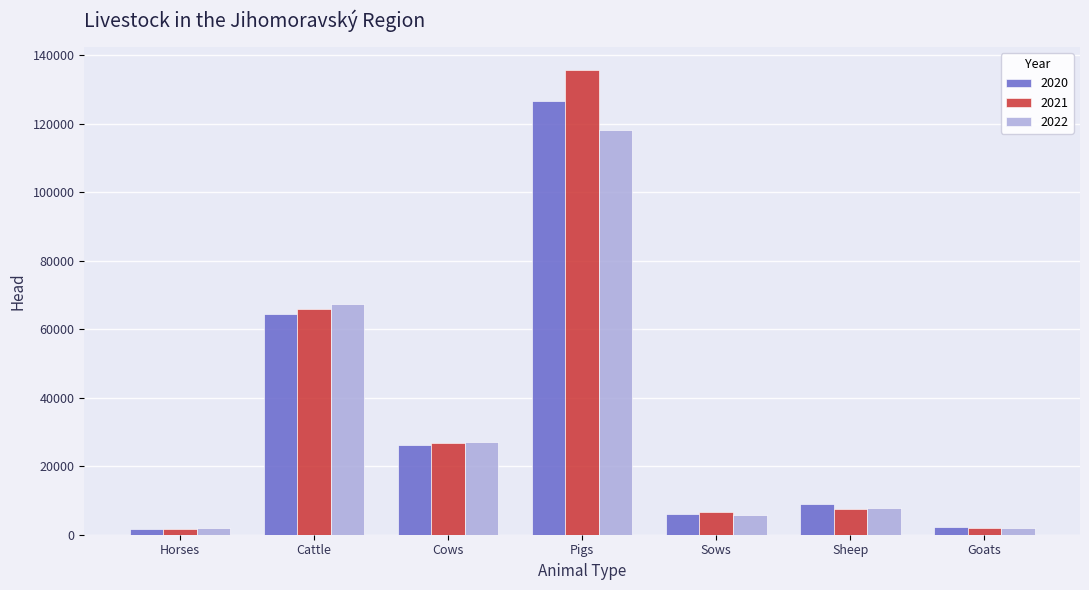

The value of 2020 at Sheep is 8869. True or false?

True